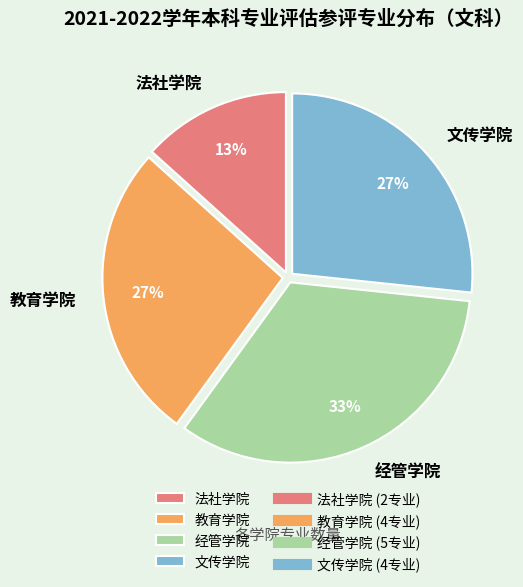

What is the largest slice in the pie chart?

经管学院